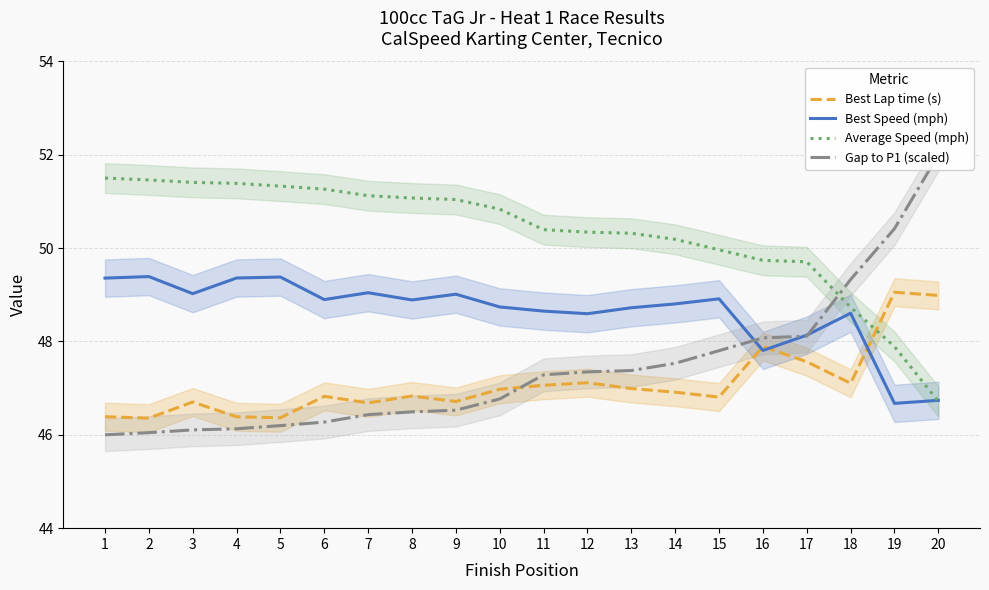

What is the sum of all Best Speed (mph) values?

972.8